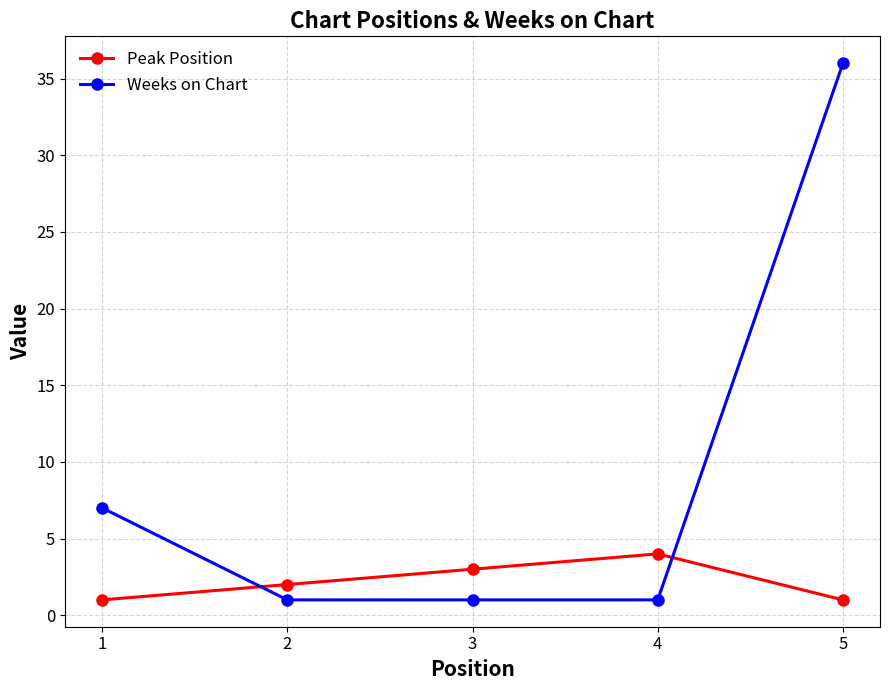

What are all the series names shown in the legend?

Peak Position, Weeks on Chart